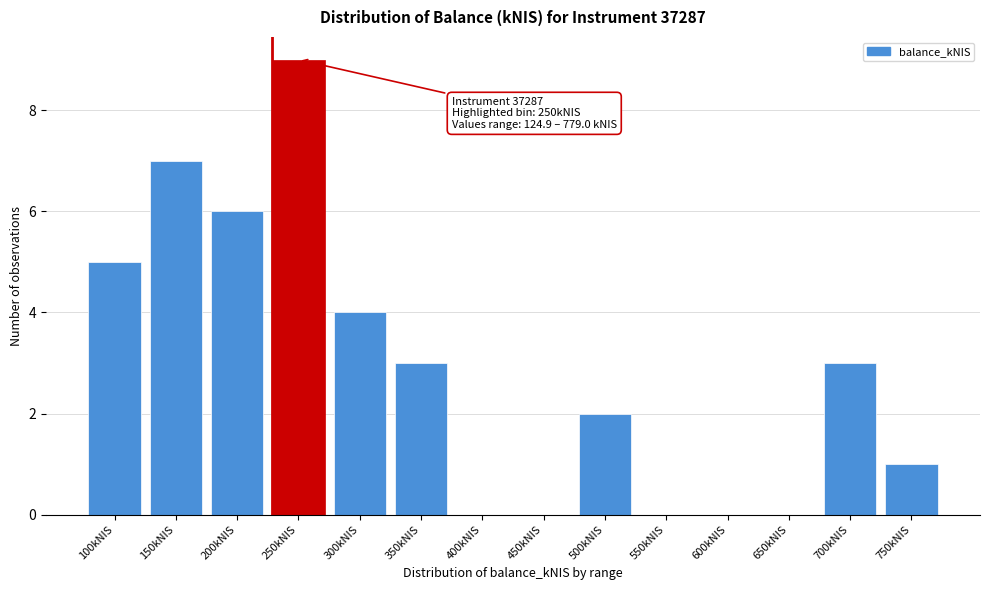

Reading right to left, list all the values displayed in this chart.

750kNIS=1	700kNIS=3	650kNIS=0	600kNIS=0	550kNIS=0	500kNIS=2	450kNIS=0	400kNIS=0	350kNIS=3	300kNIS=4	250kNIS=9	200kNIS=6	150kNIS=7	100kNIS=5